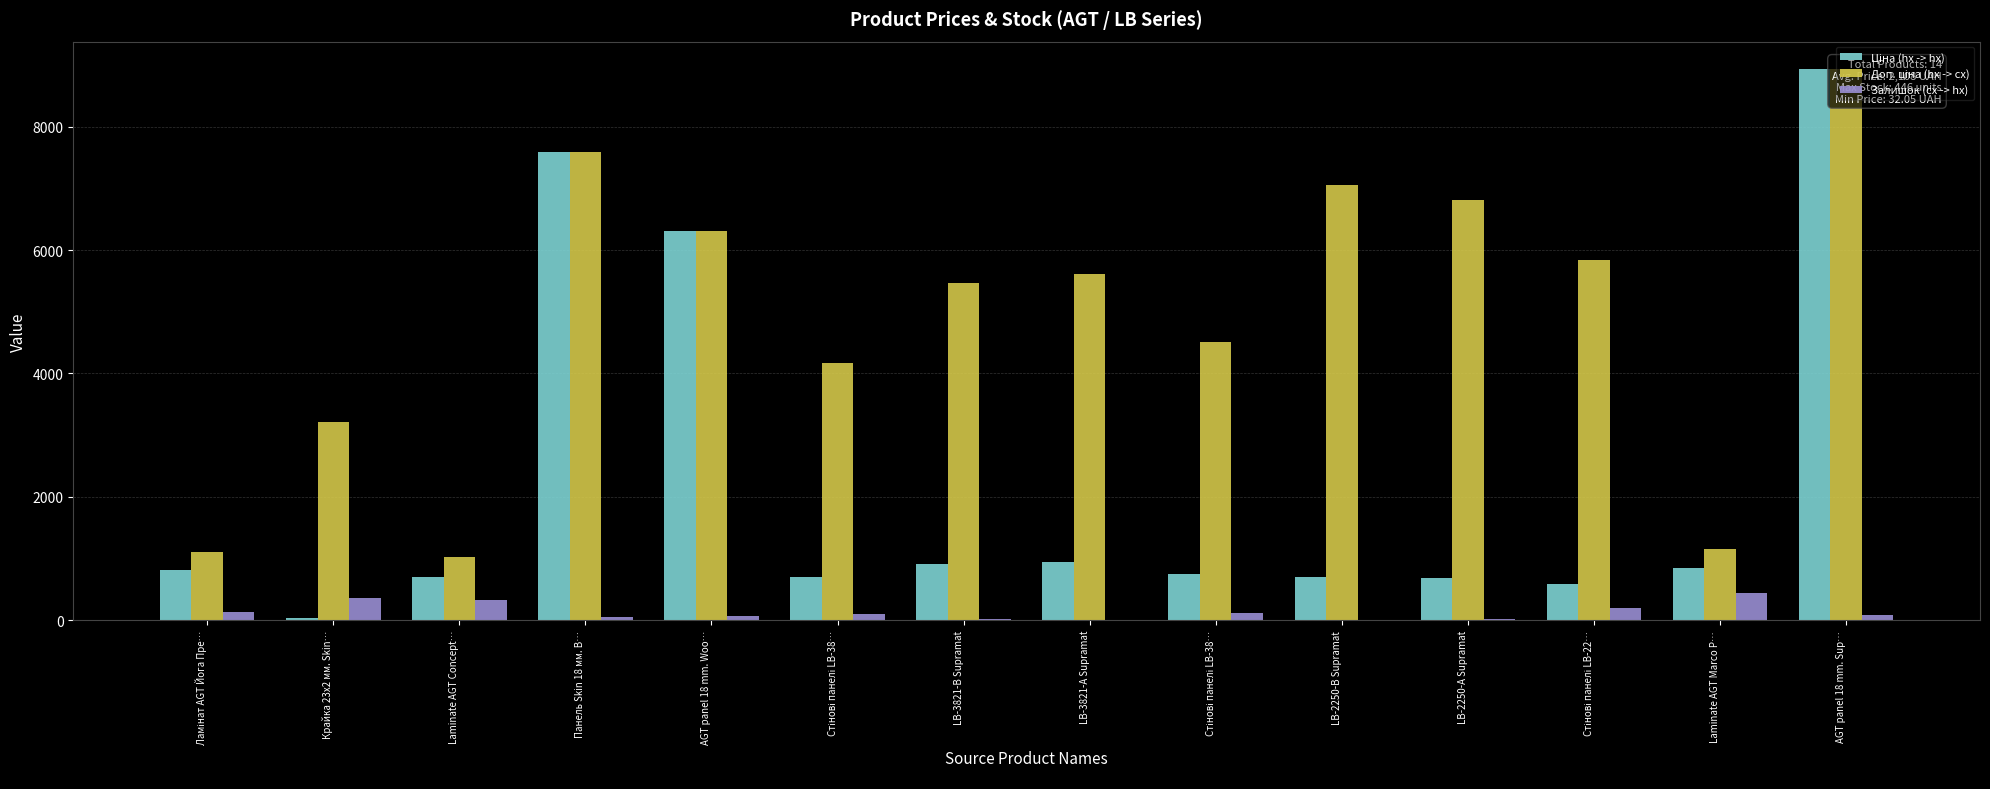

The Ціна (hx -> hx) series shows 8934.1 at AGT panel 18 mm. Sup…. True or false?

True